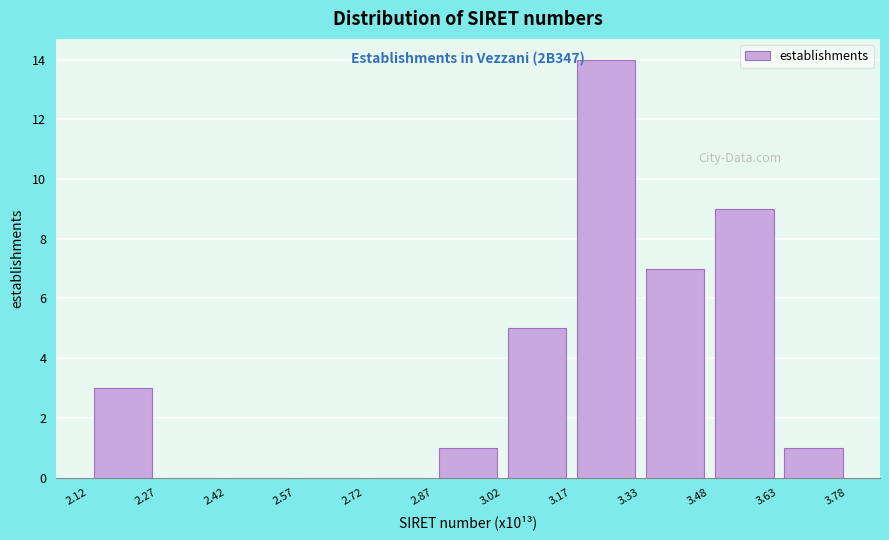

Which range on the x-axis has the tallest bar?

3.17 to 3.33